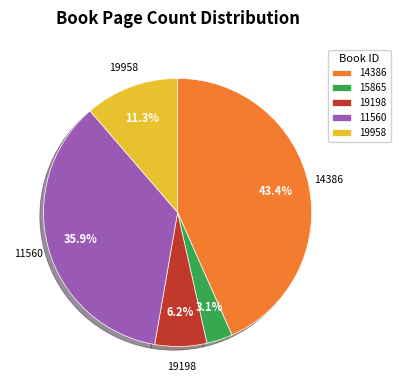

Which category has the biggest portion of the pie?

14386